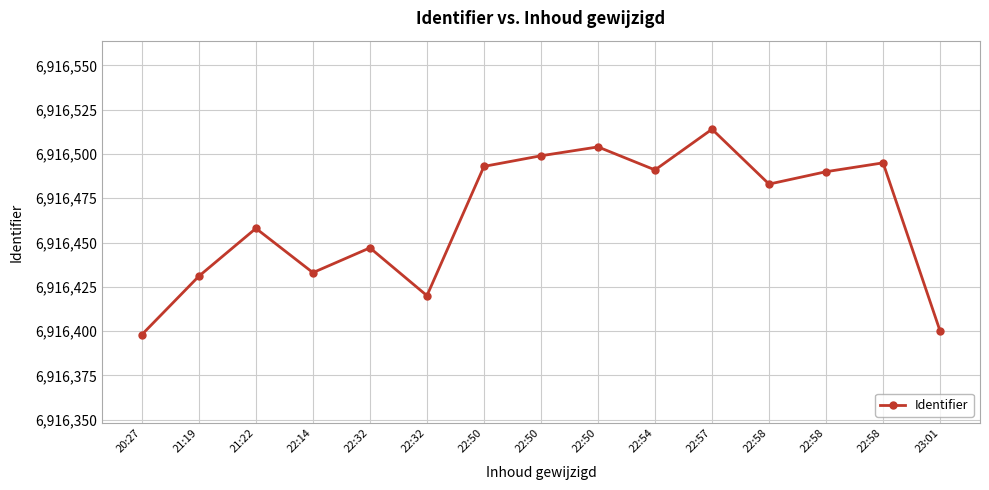

How many distinct data groups are displayed?

1